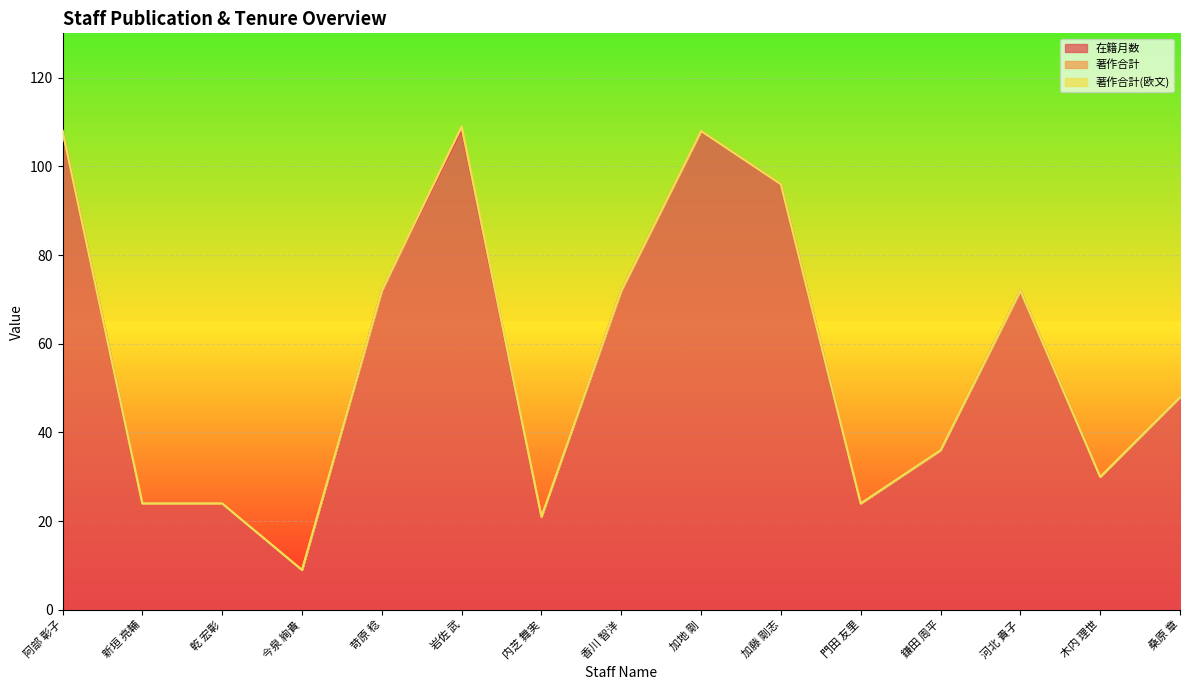

What is the value of the 在籍月数 point at the 14th from the left?

30